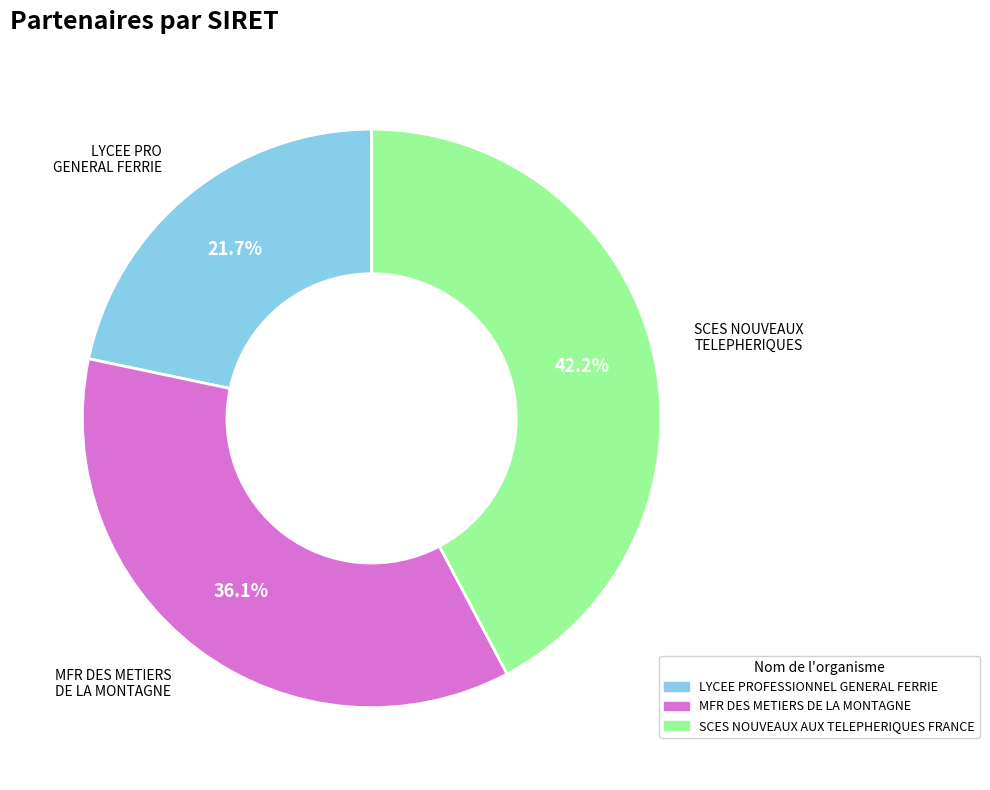

Between SCES NOUVEAUX AUX TELEPHERIQUES FRANCE and LYCEE PROFESSIONNEL GENERAL FERRIE, which is larger?

SCES NOUVEAUX AUX TELEPHERIQUES FRANCE